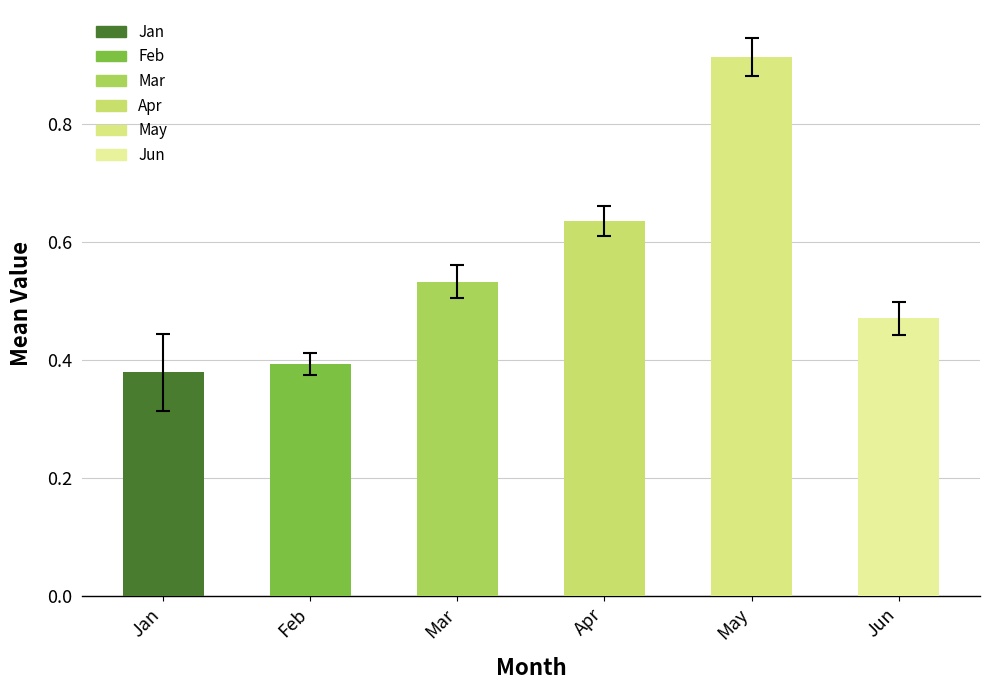

Which label corresponds to the largest value in the chart?

May